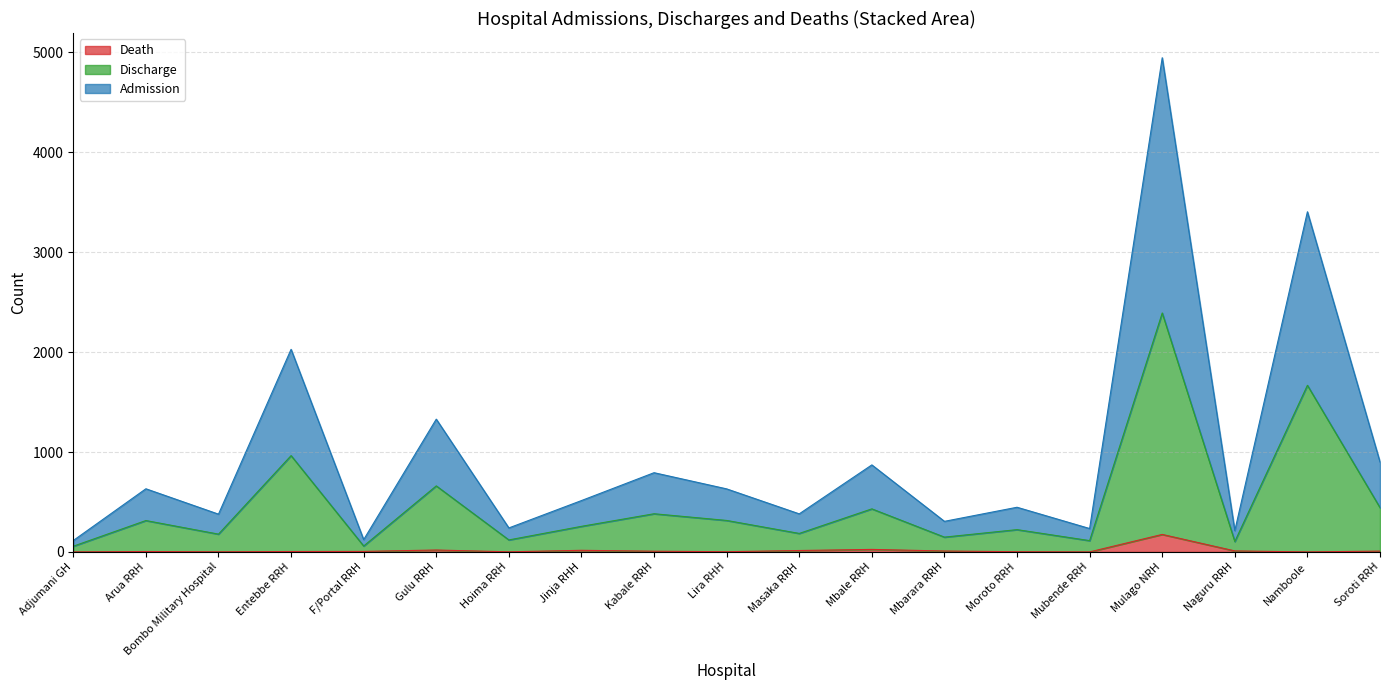

How many distinct data groups are displayed?

3